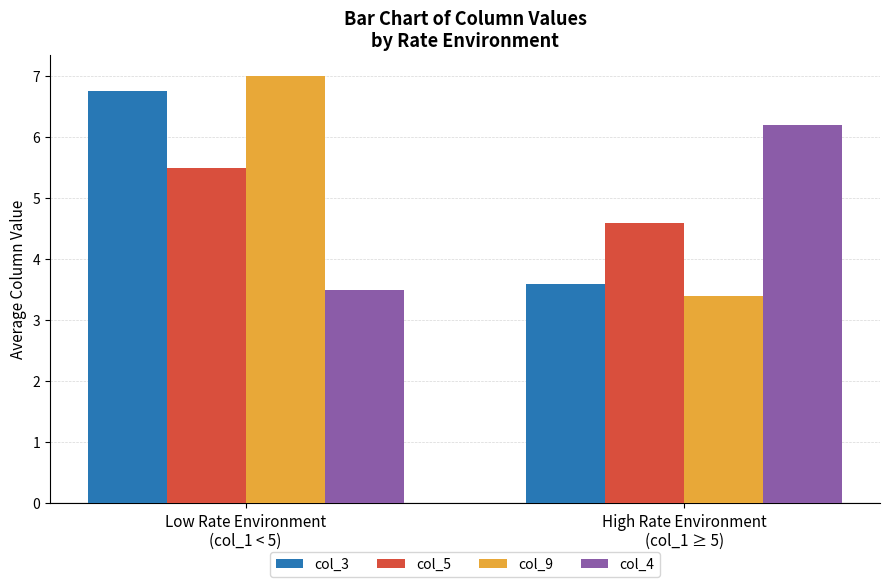

What is the label of the 1st bar from the right?

High Rate Environment
(col_1 ≥ 5)